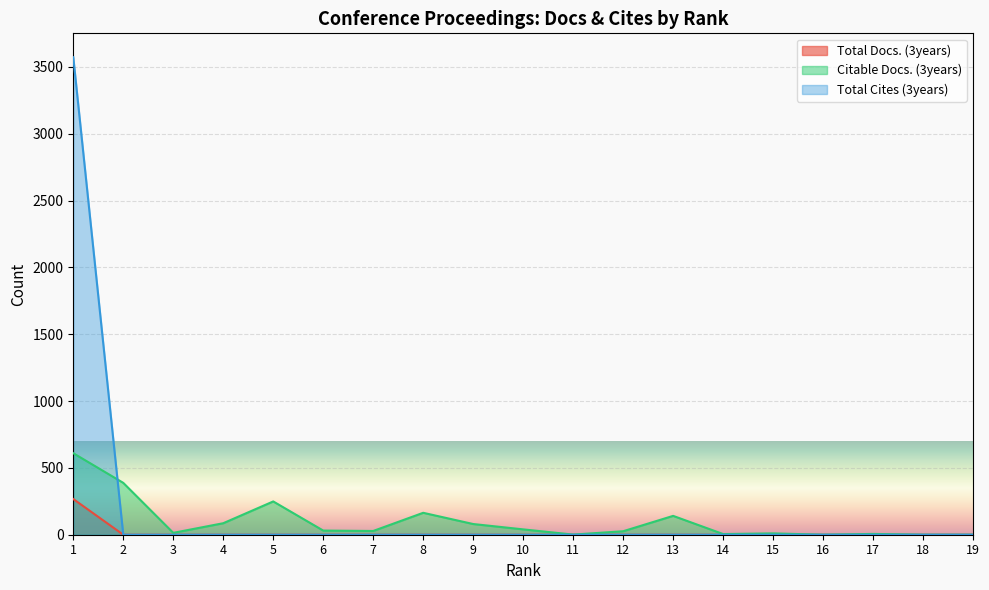

How many series are shown in this chart?

3